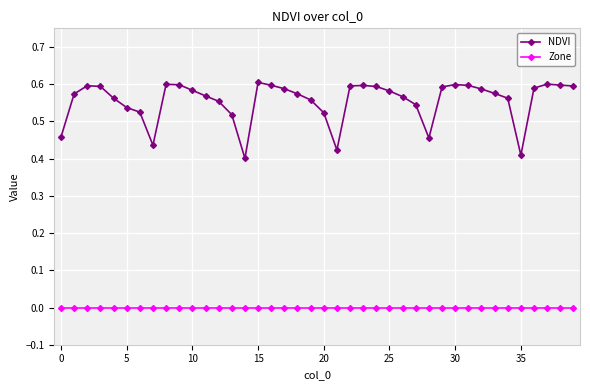

Which series has the largest total across all categories?

NDVI